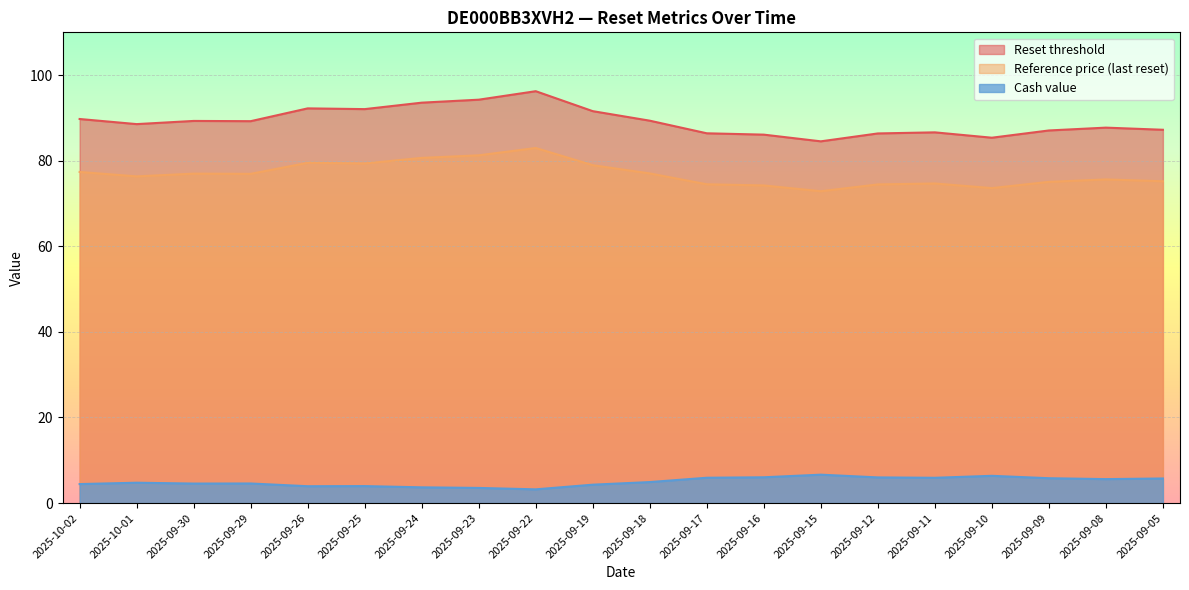

At which category does Cash value reach its first local peak?

2025-10-01